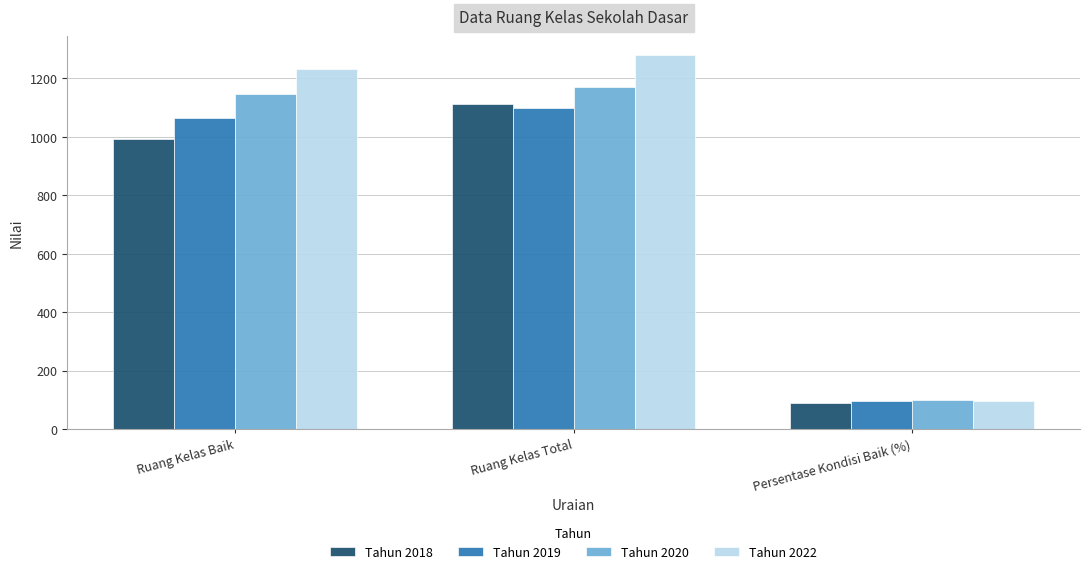

What is the difference between the Tahun 2018 values at Ruang Kelas Total and Ruang Kelas Baik?

120.0